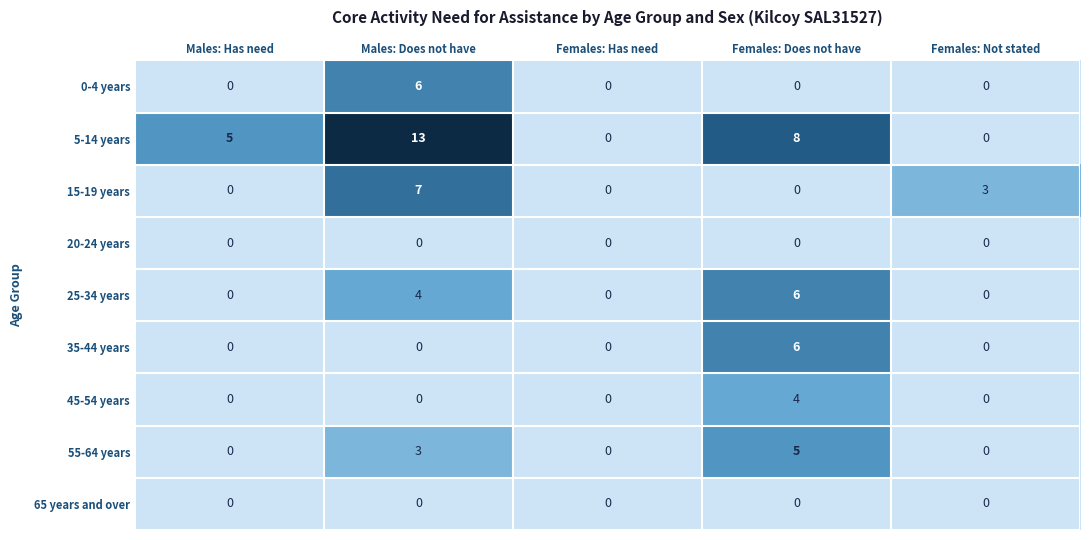

Which series has the largest total across all categories?

5-14 years